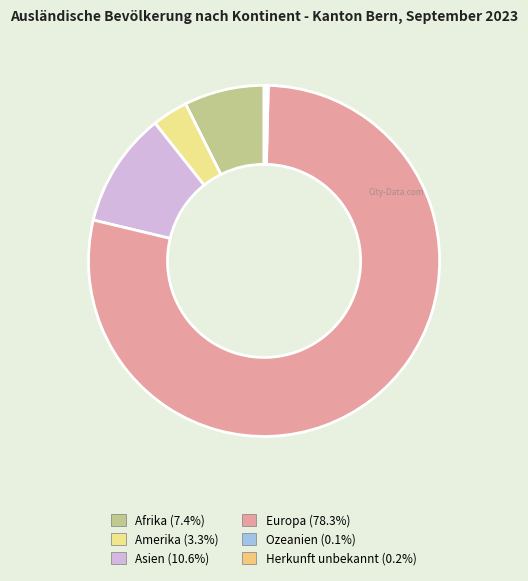

Combined, do Europa and Afrika account for over 50%?

Yes